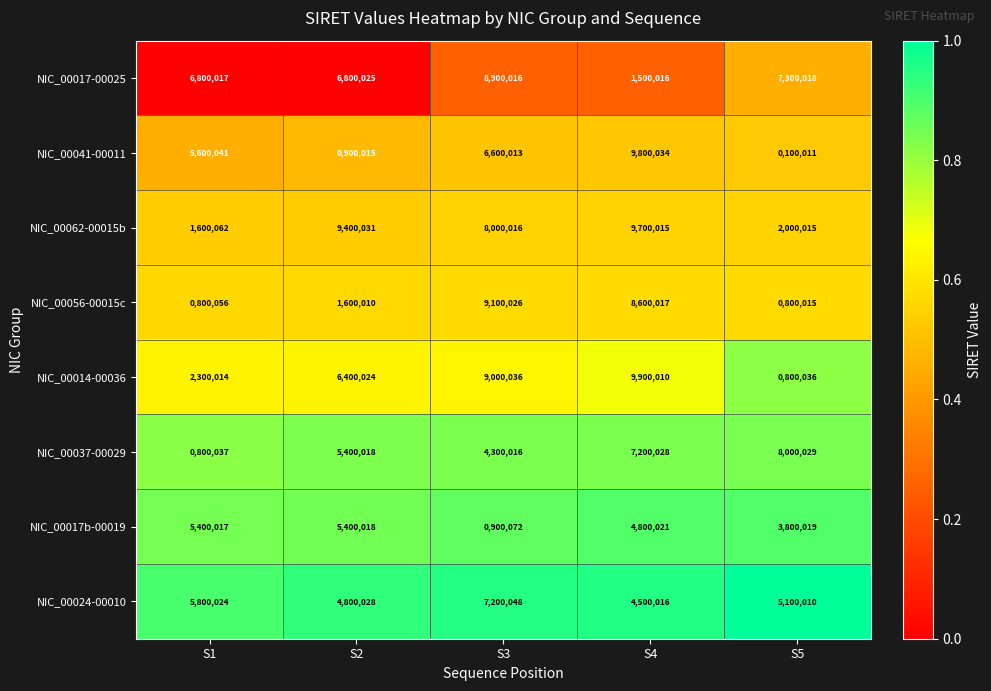

What is the highest value of the NIC_00014-00036 series?

9900010